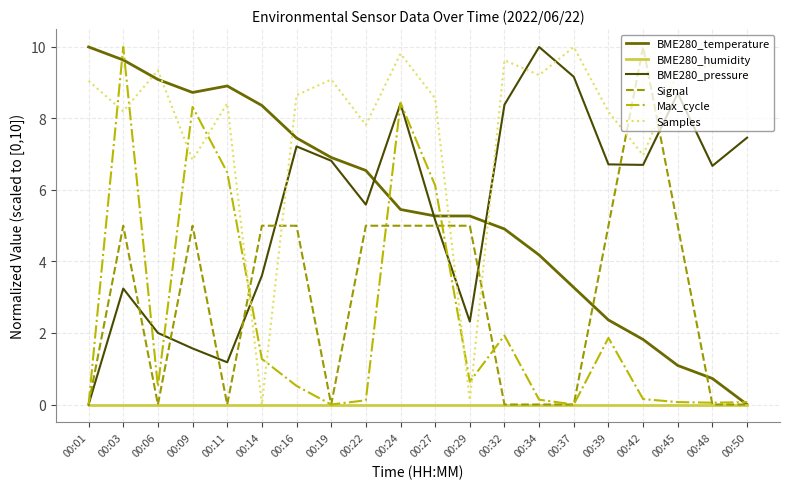

After their last crossing, which series has the higher values: Samples or BME280_pressure?

Samples